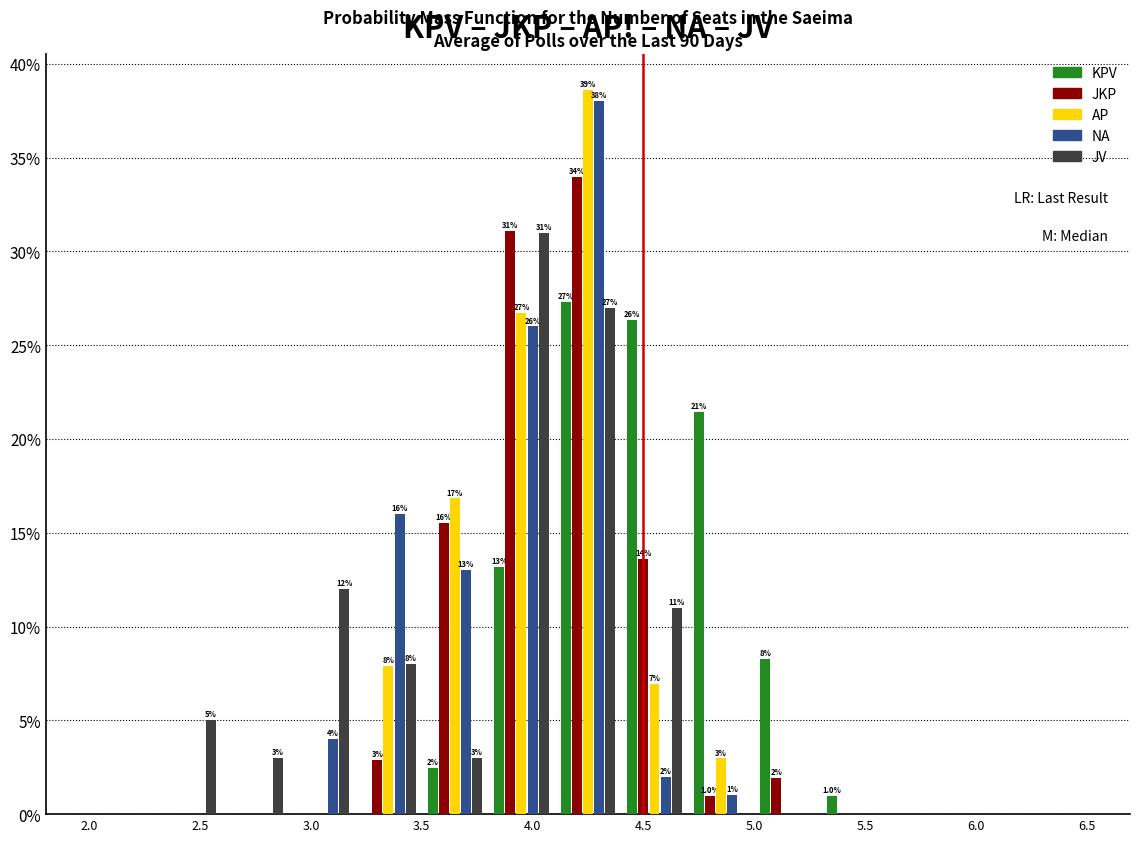

In the NA series, which range on the x-axis has the tallest bar?

4.1 to 4.4